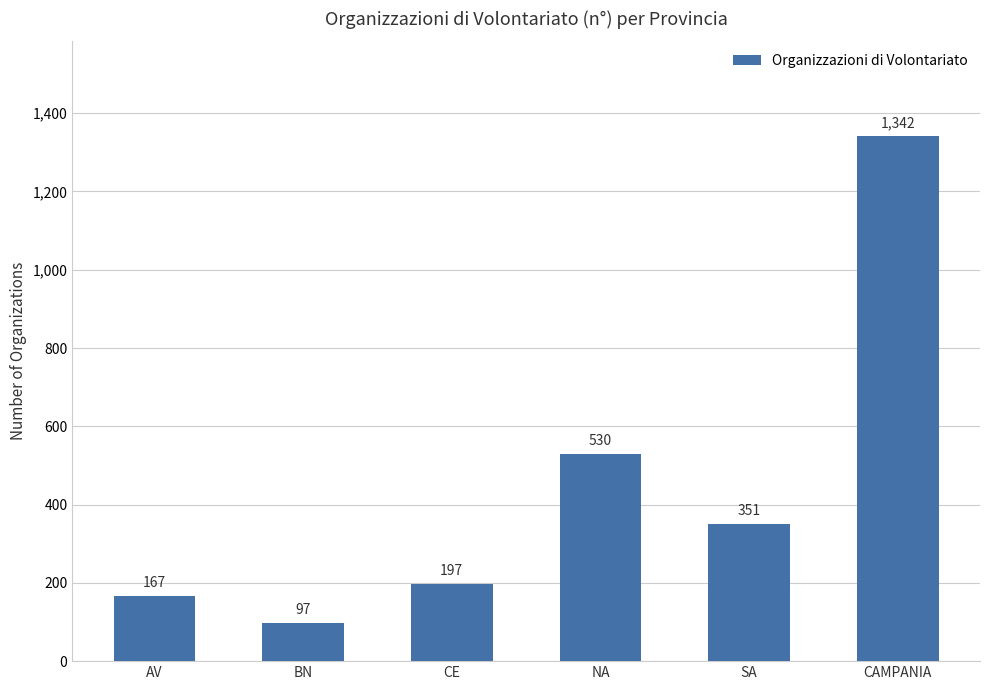

Rank the categories by value from highest to lowest.

CAMPANIA, NA, SA, CE, AV, BN